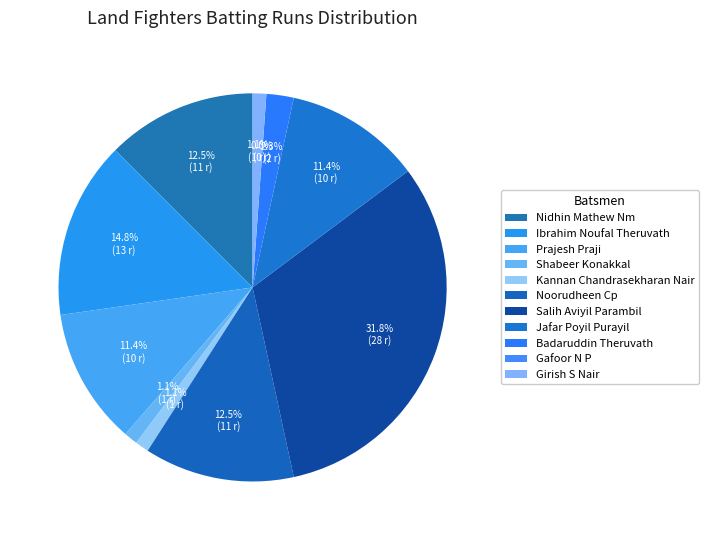

Is there a majority slice in this chart?

No